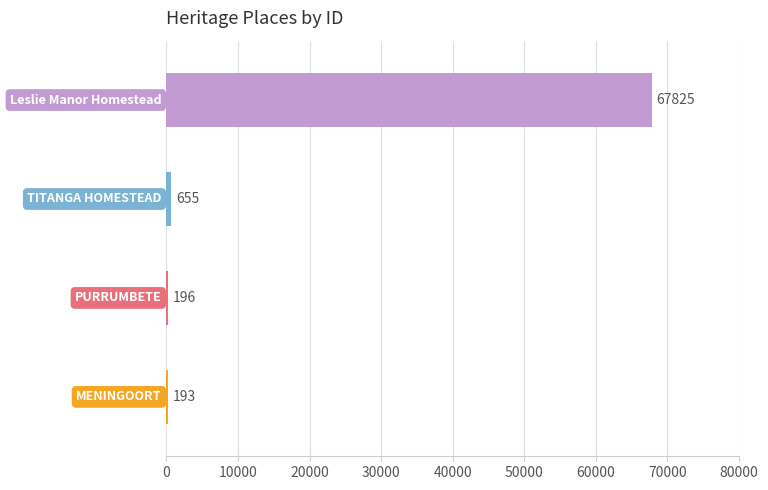

Are the bars horizontal?

Yes